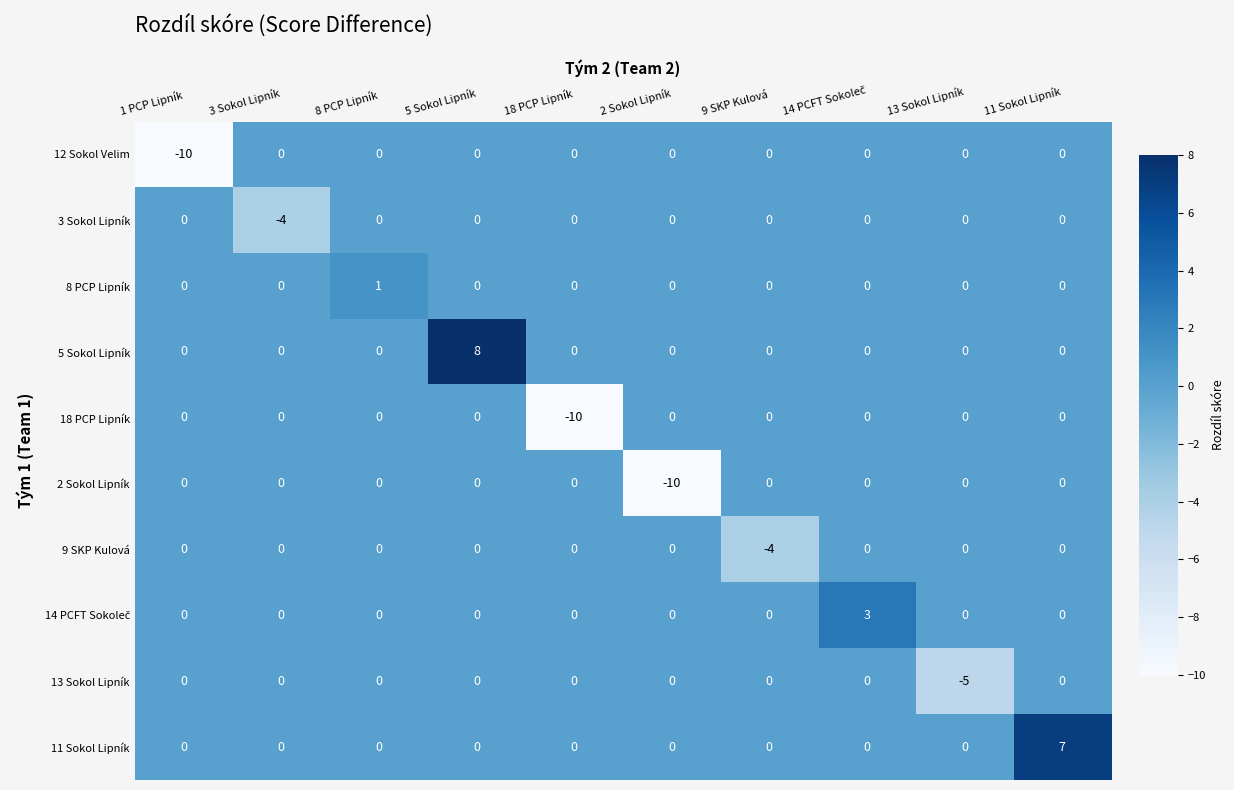

Between 5 Sokol Lipník and 13 Sokol Lipník, which series saw the biggest shift?

5 Sokol Lipník